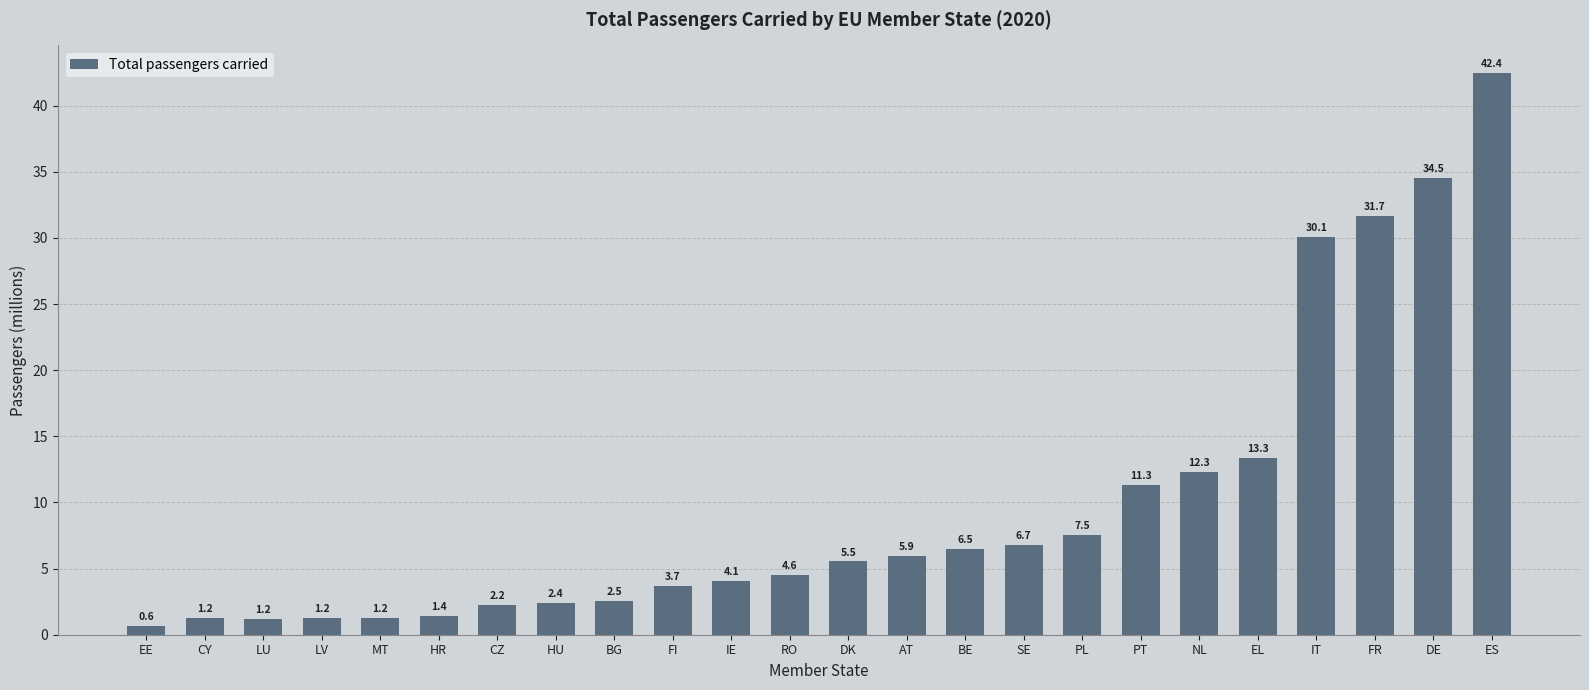

What is the label of the 19th bar from the left?

NL